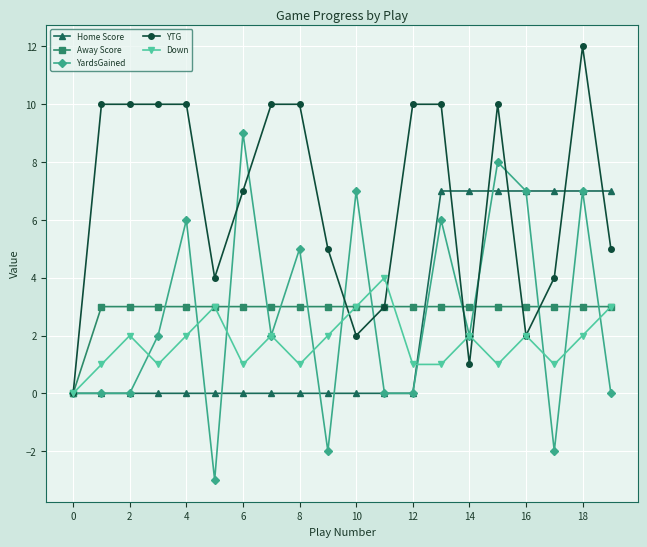

What is the maximum value shown in the chart?

12